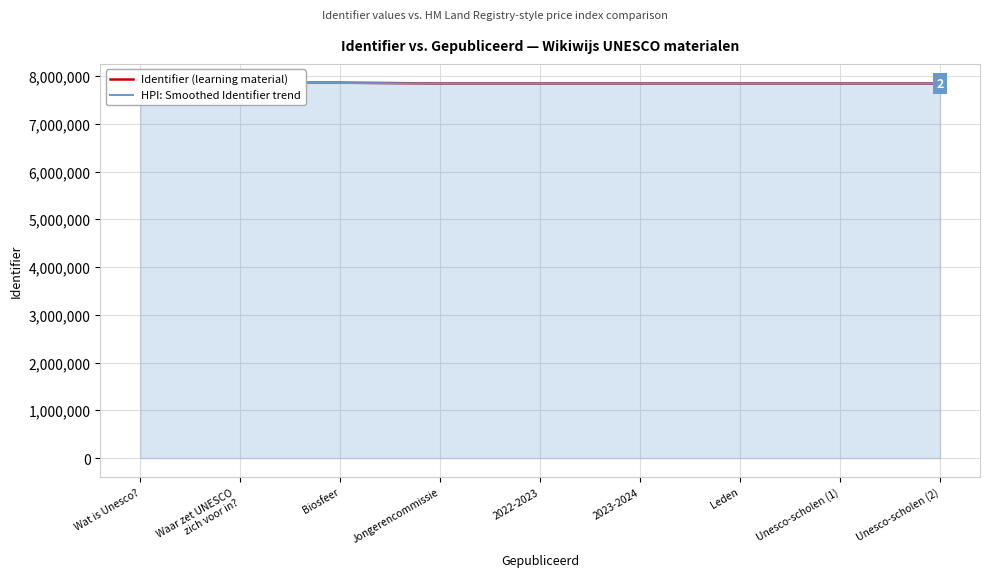

Reading left to right, transcribe all the data shown in this chart.

Identifier (learning material): Wat is Unesco?=7843804	Waar zet UNESCO
zich voor in?=7860590	Biosfeer=7860594	Jongerencommissie=7843808	2022-2023=7843810	2023-2024=7843812	Leden=7843822	Unesco-scholen (1)=7843819	Unesco-scholen (2)=7843806
HPI: Smoothed Identifier trend: Wat is Unesco?=7843804	Waar zet UNESCO
zich voor in?=7853875	Biosfeer=7853878	Jongerencommissie=7843806	2022-2023=7843807	2023-2024=7843808	Leden=7843814	Unesco-scholen (1)=7843813	Unesco-scholen (2)=7843805